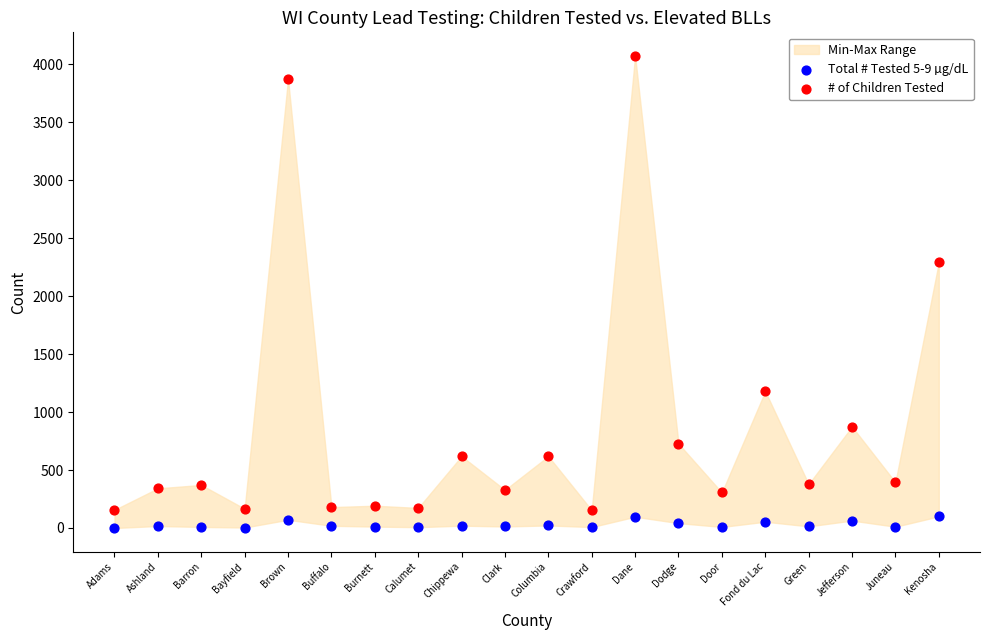

Which series contains the highest Y value?

# of Children Tested